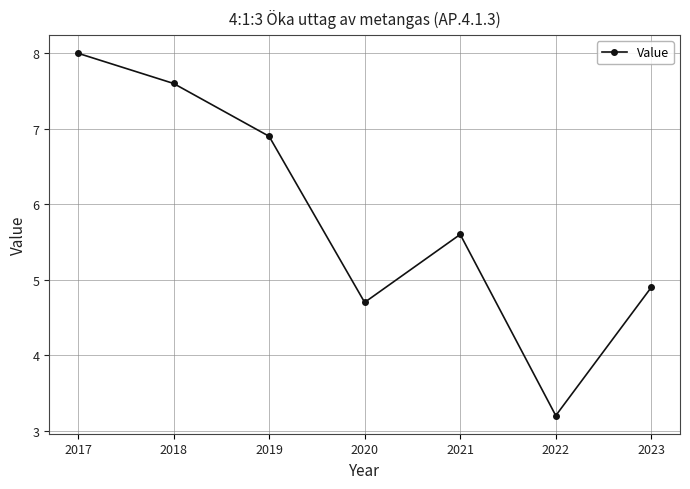

How many interior local valleys (lower than both neighbors) does the data have?

2